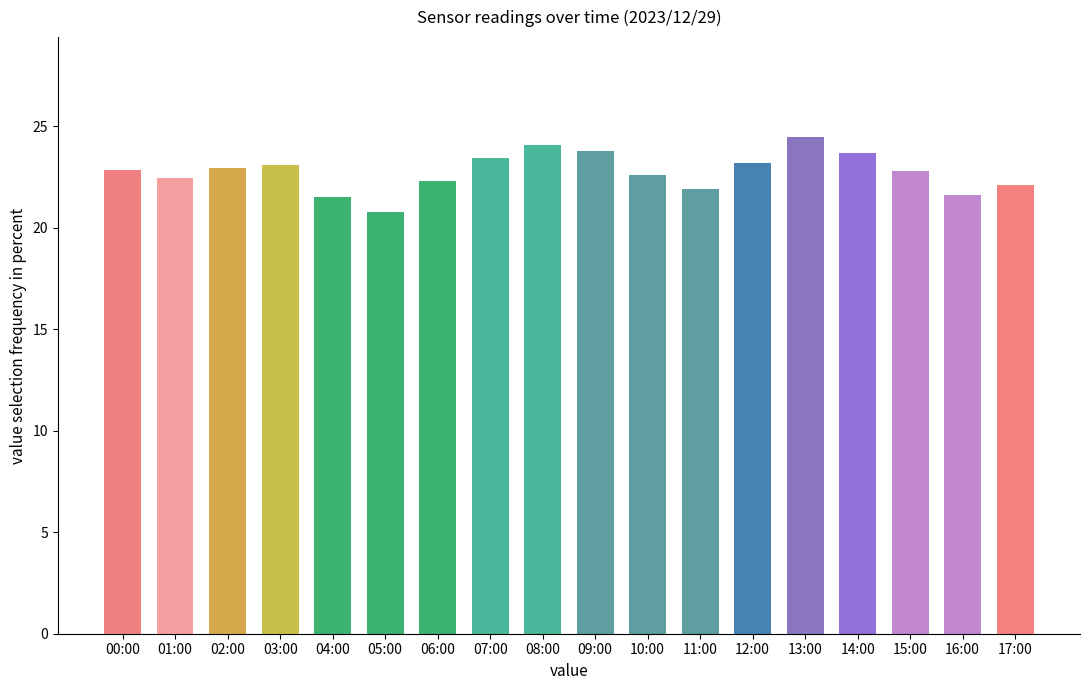

The chart shows a value of 23.8 at 09:00. True or false?

True